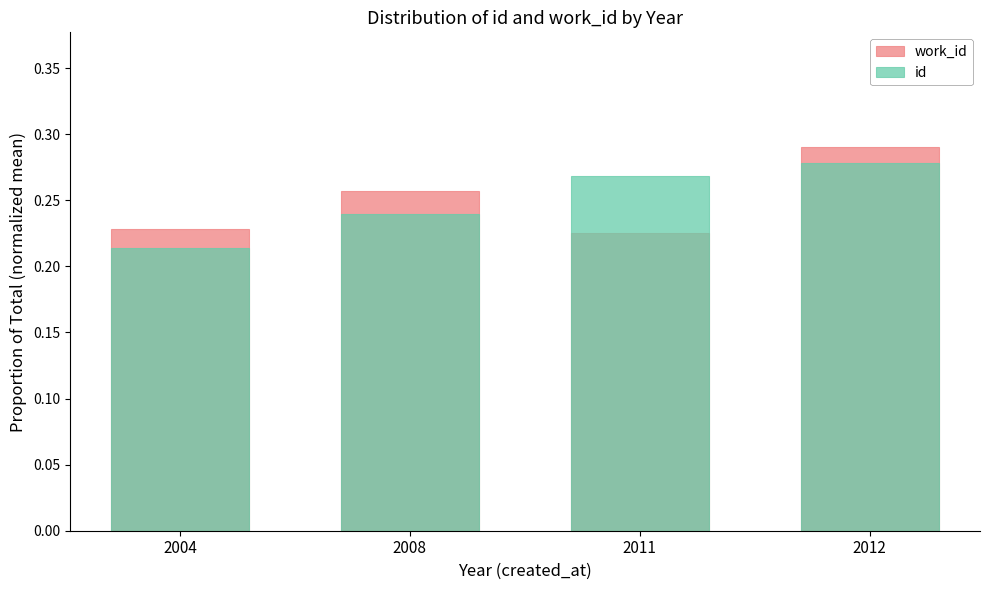

What is the sum of all id values?

1.0